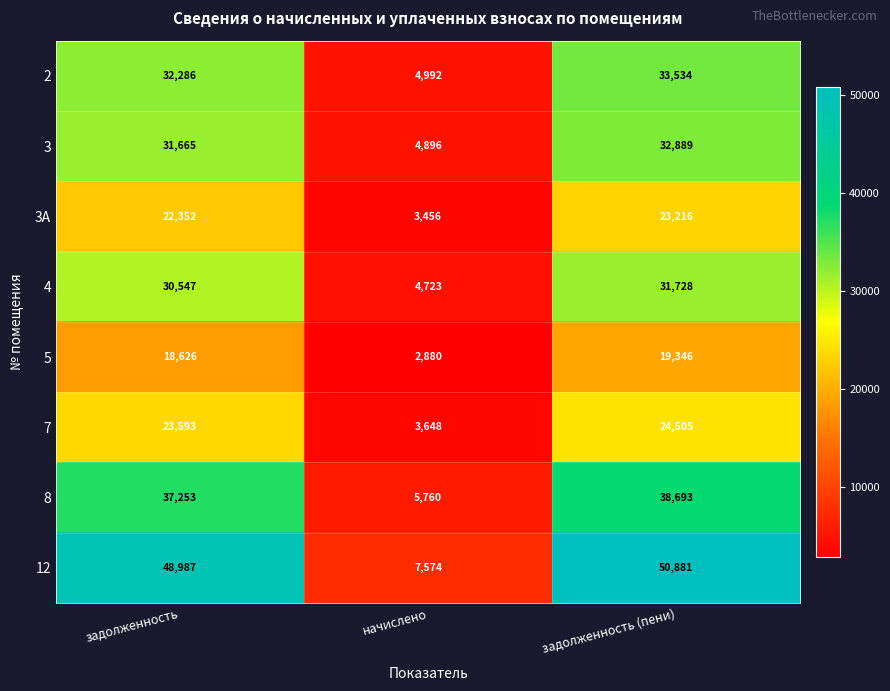

At which label is 8 closest to 22226?

задолженность